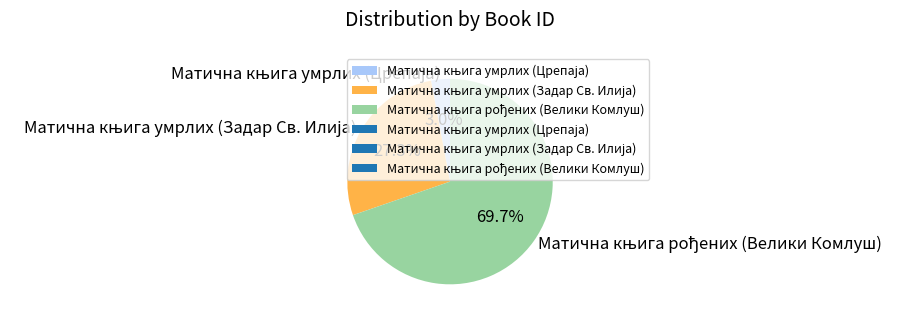

Does any single category account for the majority?

Yes